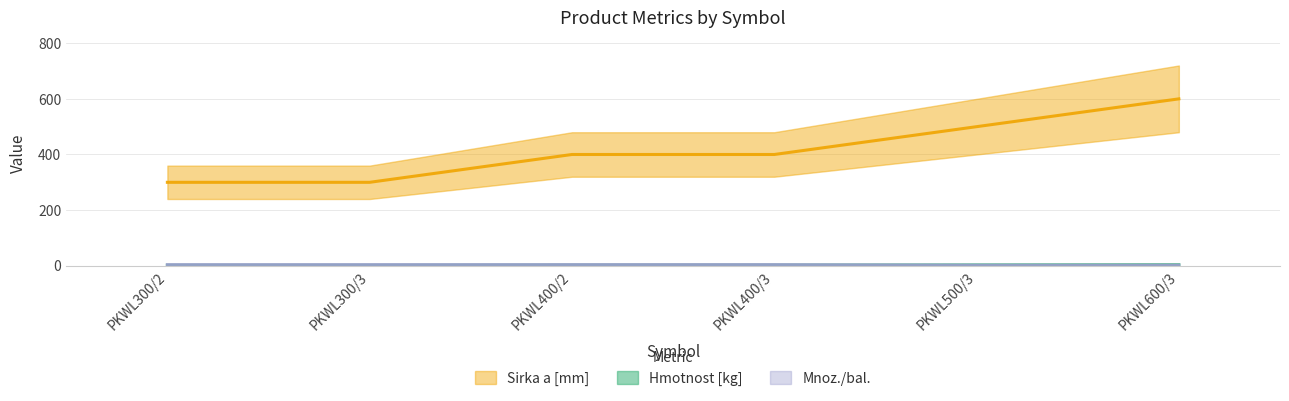

What is the value of the Mnoz./bal. point at the 6th from the left?

2.0